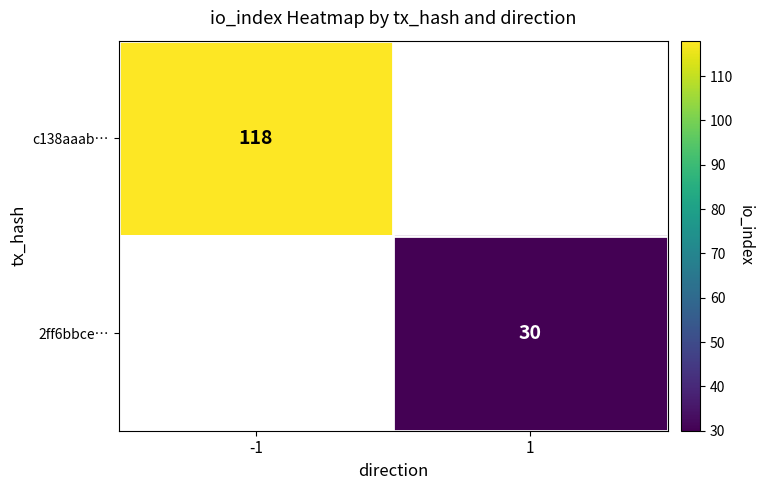

The c138aaab… series shows 173.8 at -1. True or false?

False